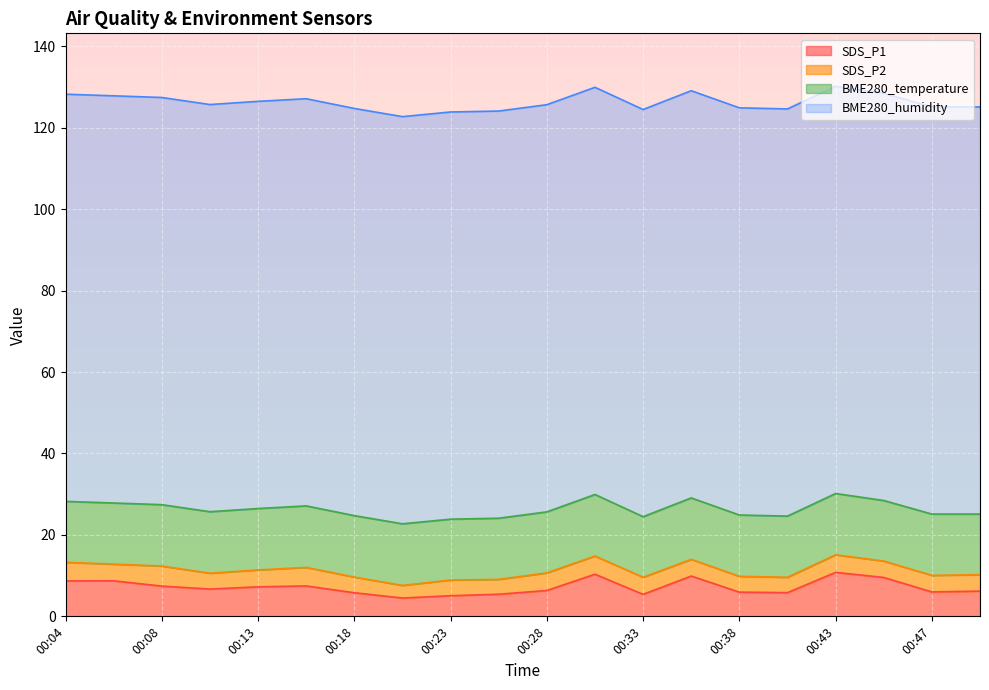

True or false: SDS_P1 and BME280_temperature cross at least once.

False